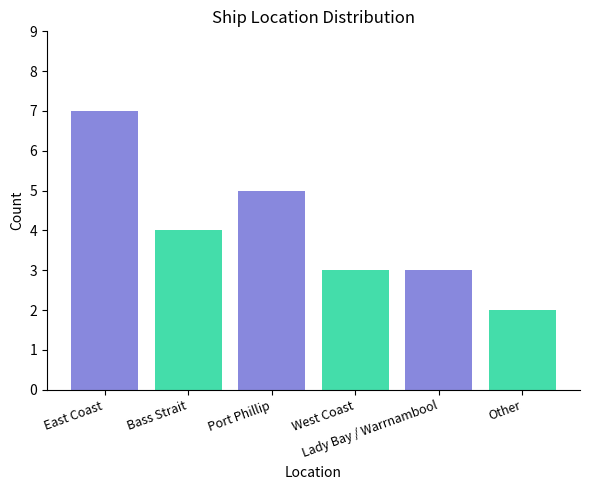

What is the greatest value displayed?

7